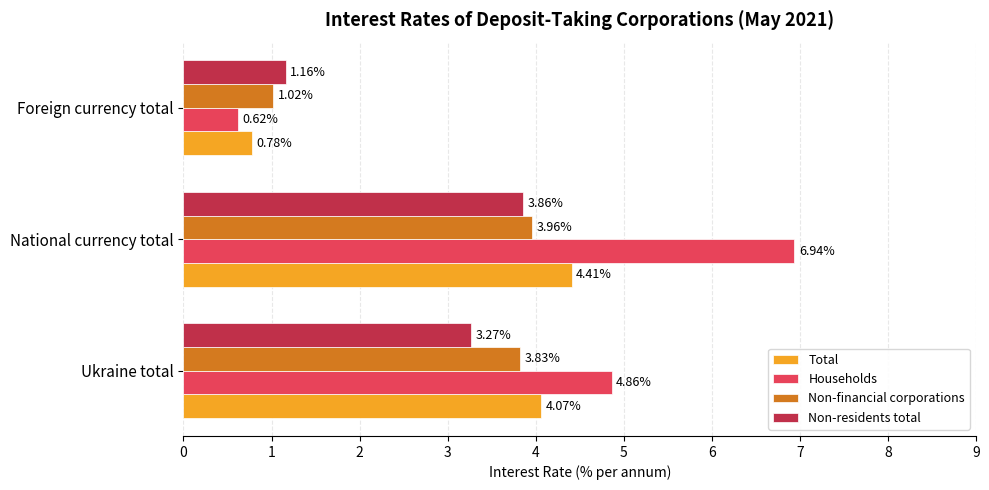

What is the maximum value for Total?

4.4